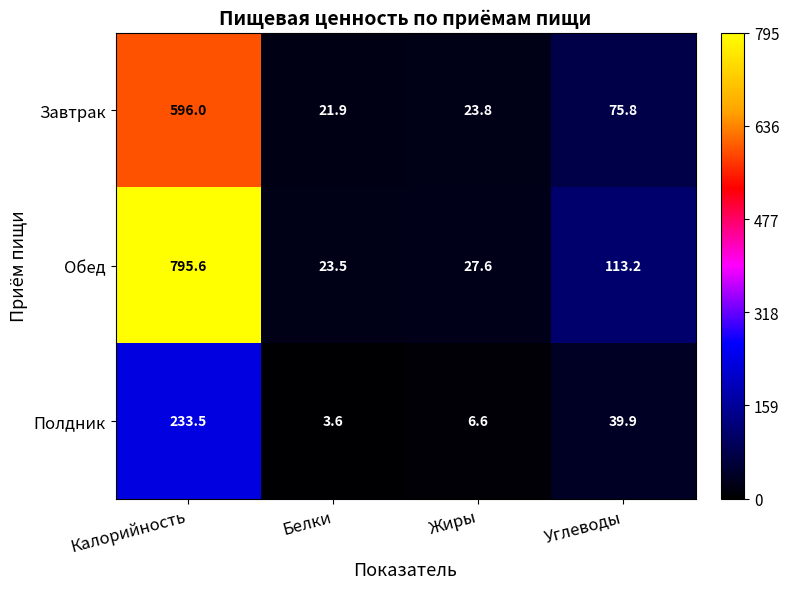

List the series in order of their overall mean, highest first.

Обед, Завтрак, Полдник